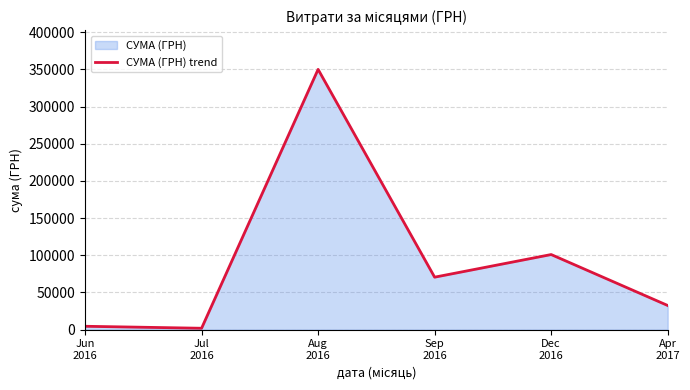

What is the label of the 5th point from the right?

Jul
2016